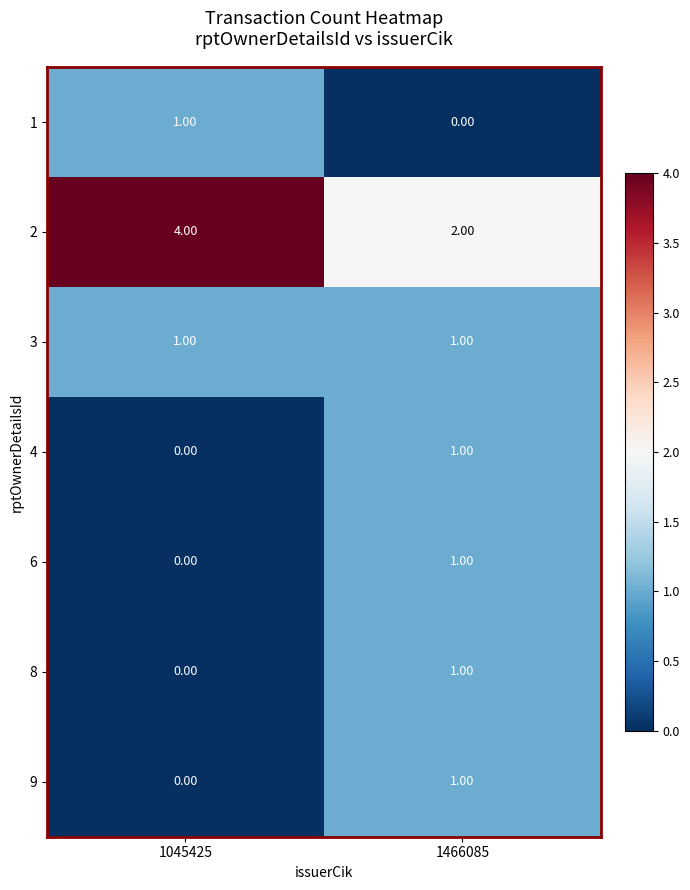

How many values in 4 are above zero?

1